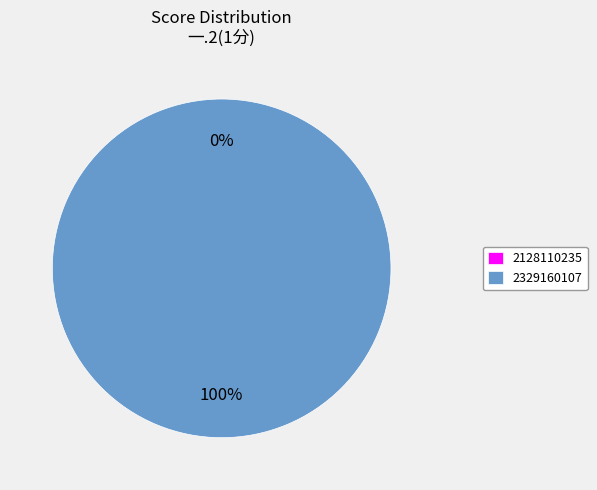

What is the largest slice in the pie chart?

2329160107